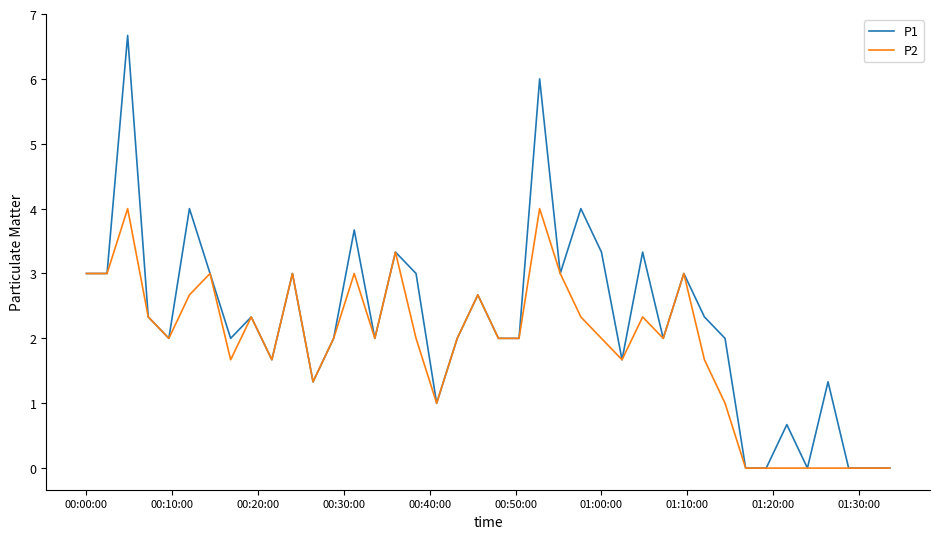

What is the difference between the maximum and minimum values in the P2 series?

4.0